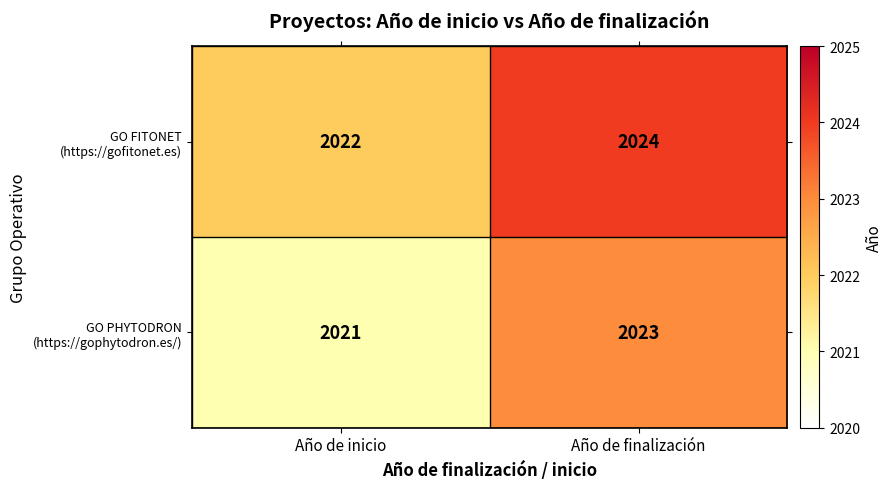

At which category does the chart reach its peak across all series?

Año de finalización